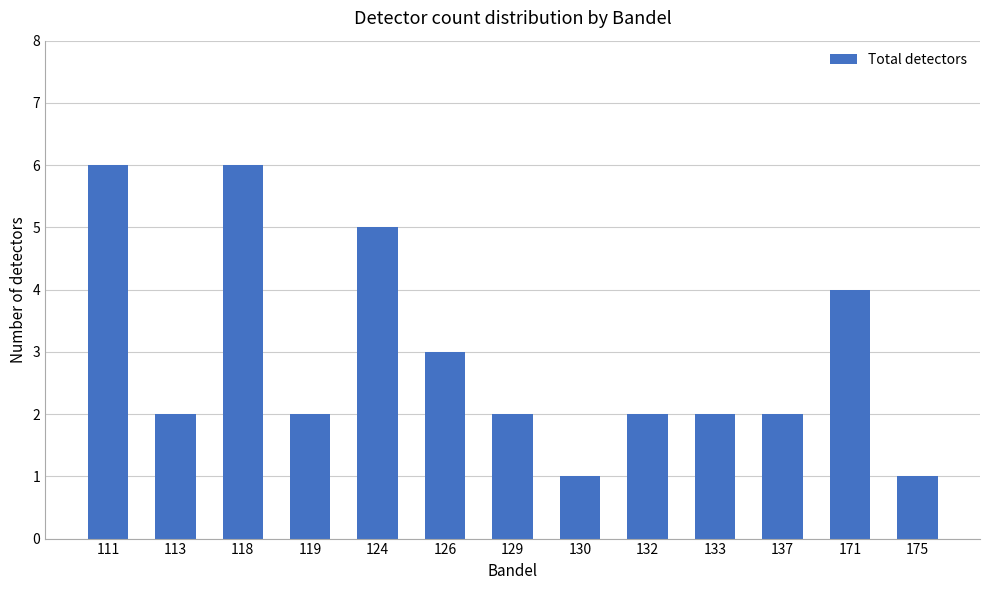

How many categories are shown in the chart?

13